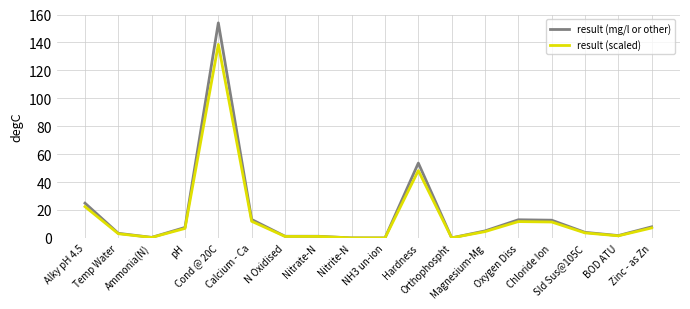

How many values in the result (scaled) series are below 4?

9